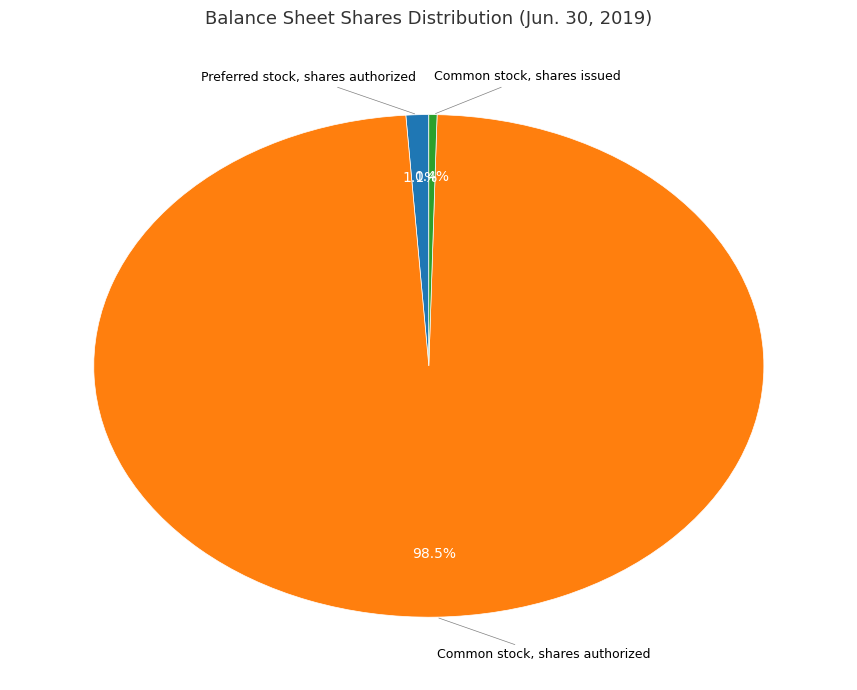

Does any single category account for the majority?

Yes